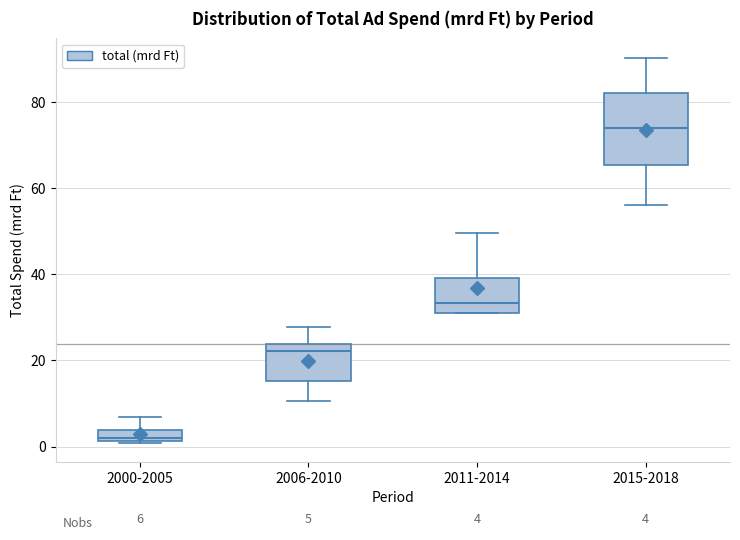

Which box has the lowest median line?

2000-2005